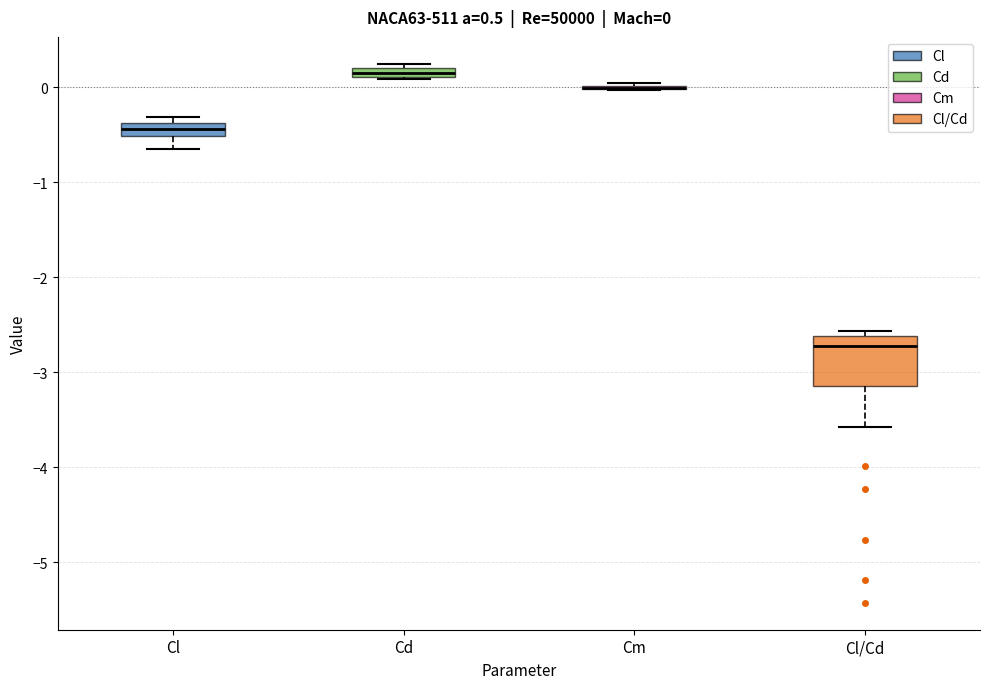

Comparing the boxes themselves (not the whiskers), which one is the tallest?

Cl/Cd